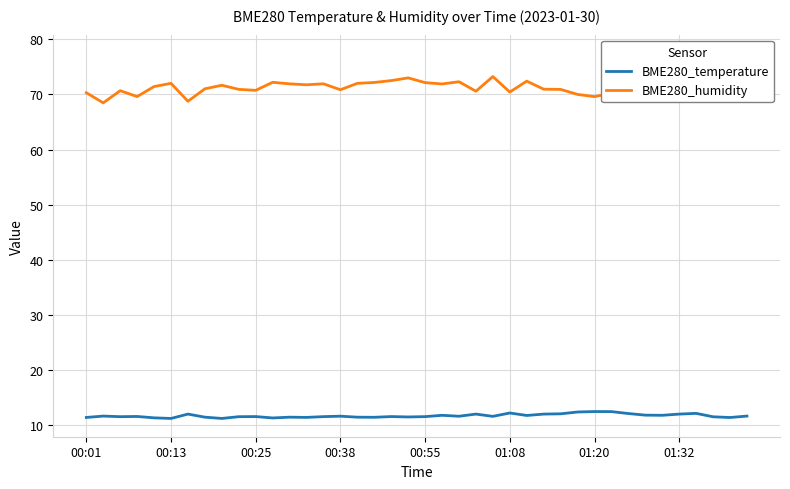

What value does the BME280_temperature series have at 23?

12.0